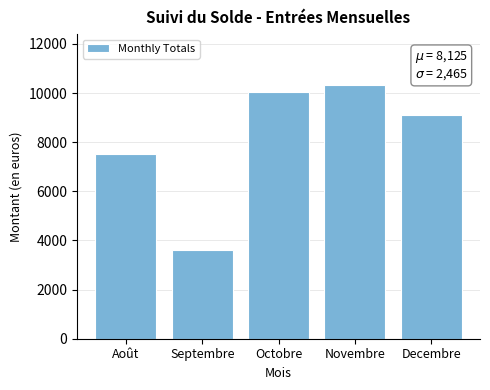

Reading right to left, what are all the values shown in this chart?

Decembre=9125	Novembre=10335	Octobre=10045	Septembre=3605	Août=7515